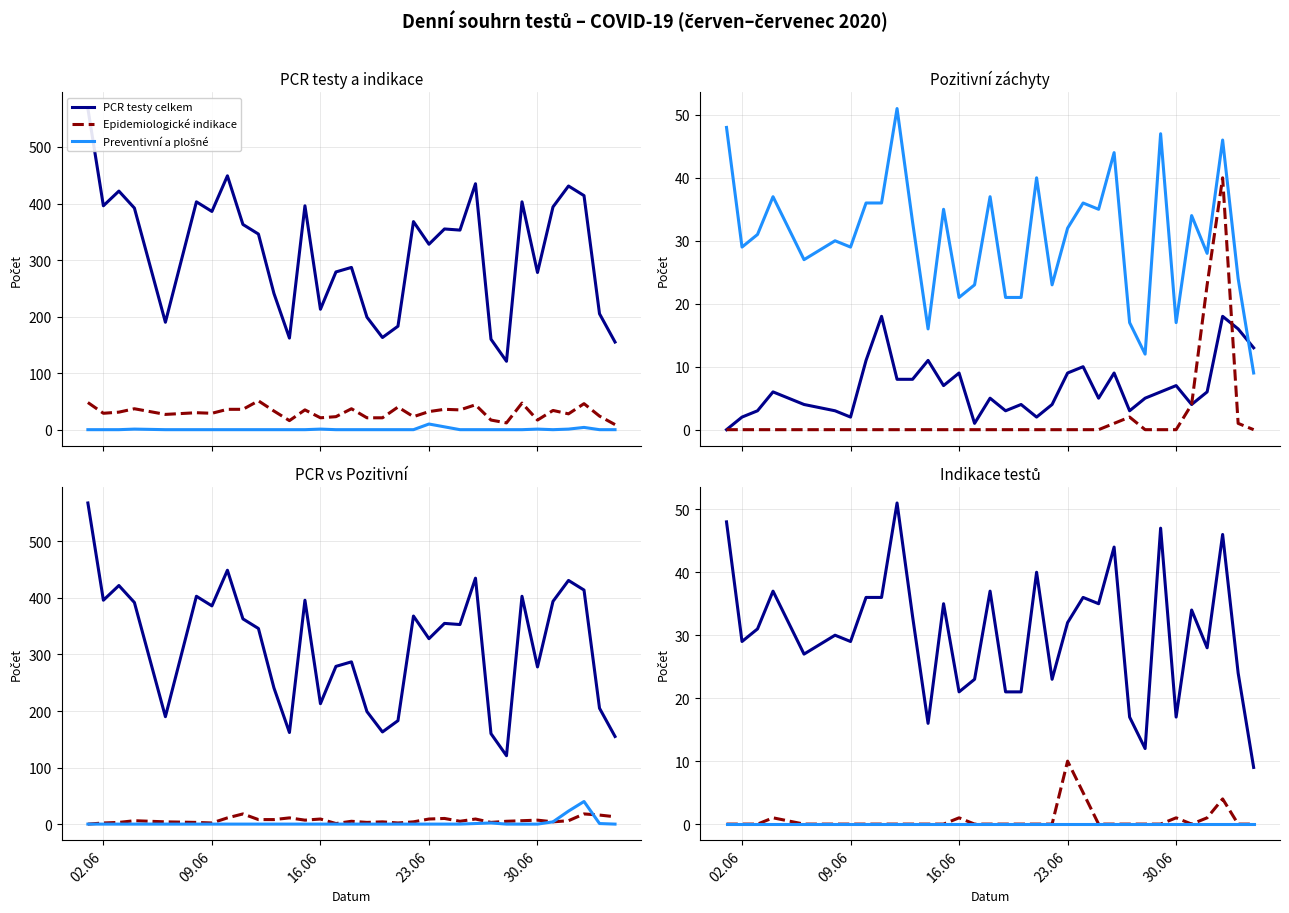

True or false: Antigenní testy celkem has more than 0 interior local peaks.

False